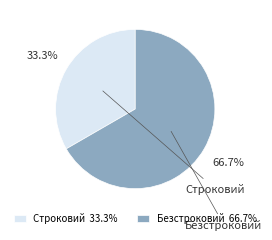

To the nearest percent, what is the combined percentage of Безстроковий and Строковий?

100%